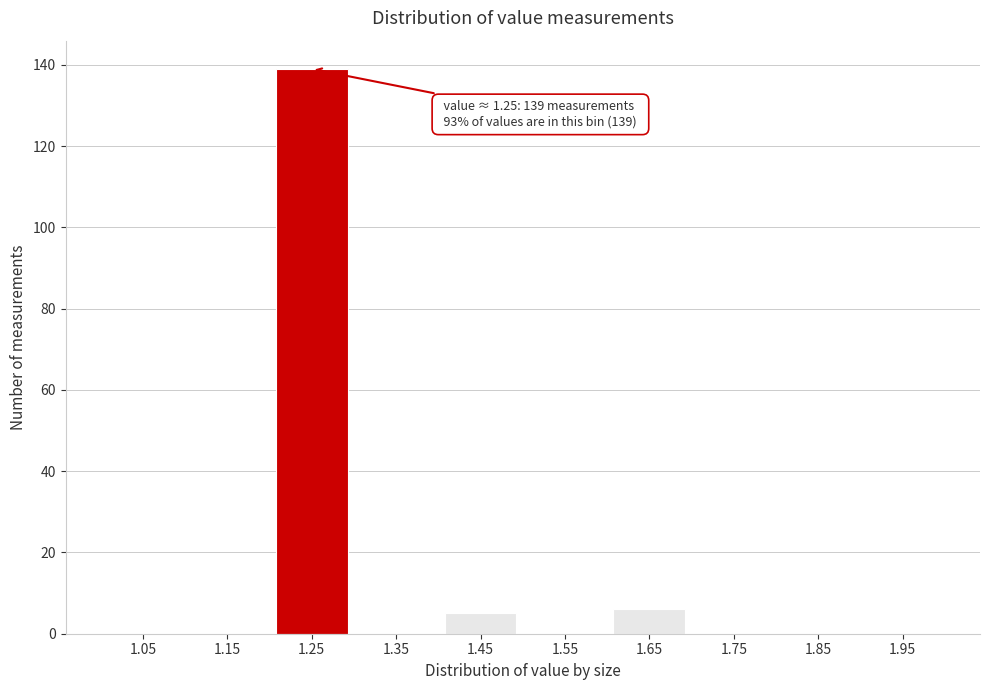

Reading left to right, transcribe all the data shown in this chart.

1.05=0	1.15=0	1.25=139	1.35=0	1.45=5	1.55=0	1.65=6	1.75=0	1.85=0	1.95=0